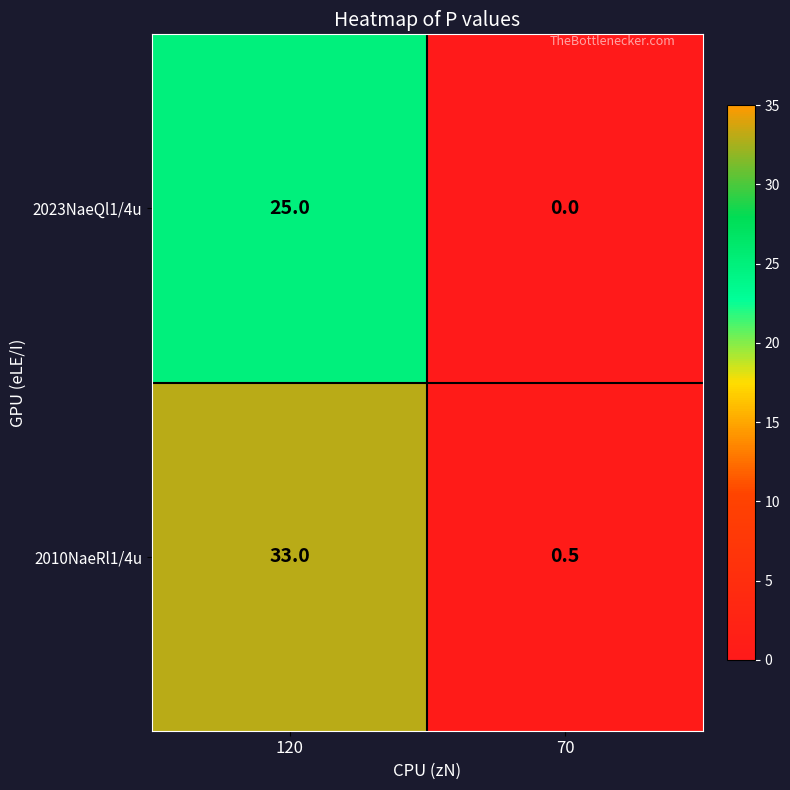

Which series has the widest spread of values?

2010NaeRl1/4u